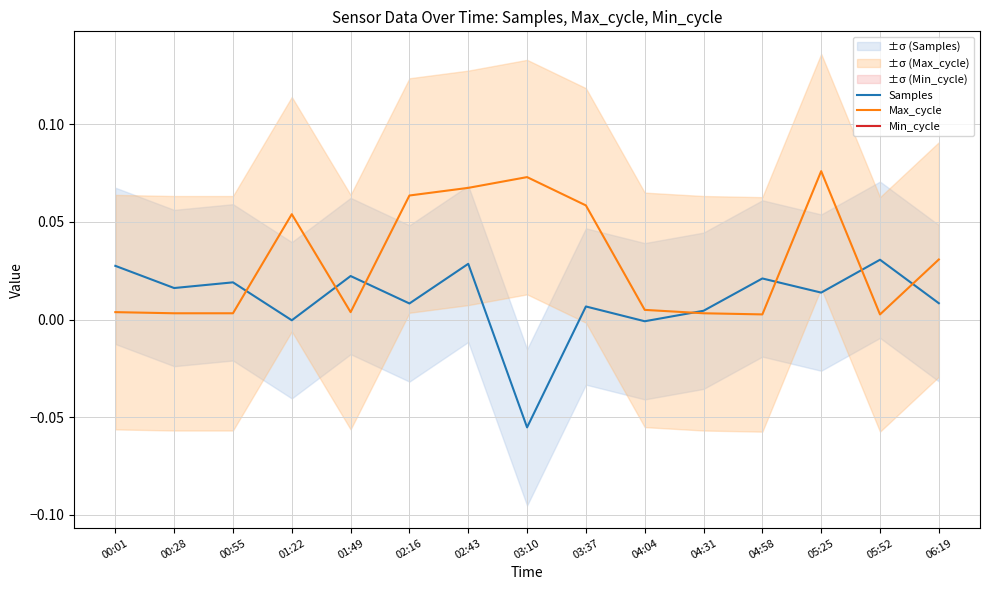

True or false: Samples has more than 2 points higher than both neighbors.

True